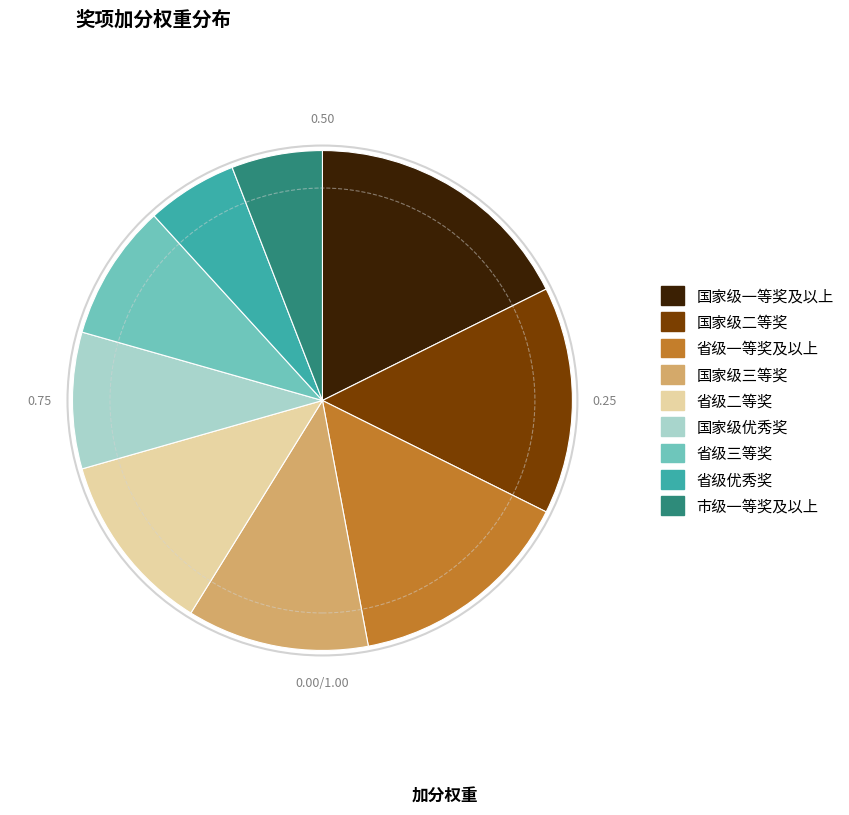

What is the ratio of the value at 市级一等奖及以上 to the value at 国家级一等奖及以上?

0.3